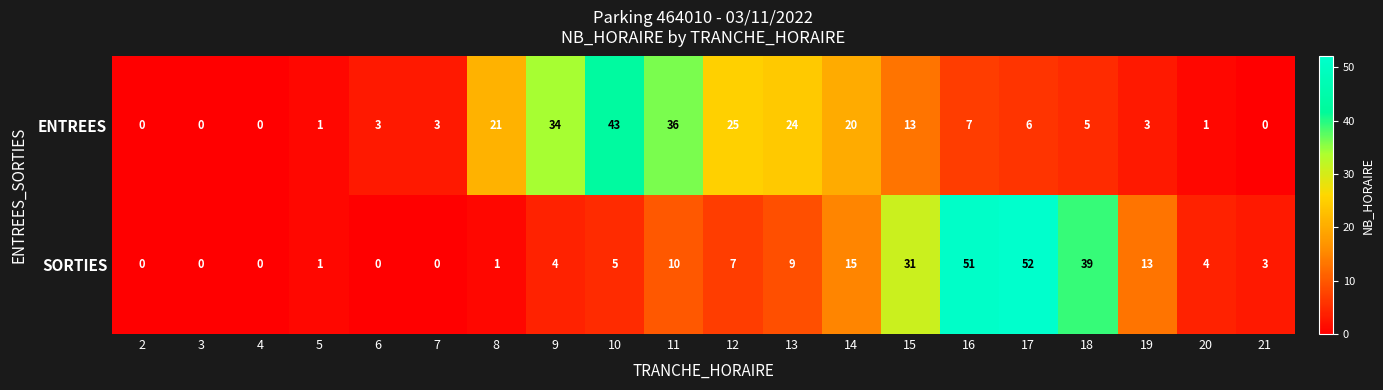

Which series has the widest spread of values?

SORTIES